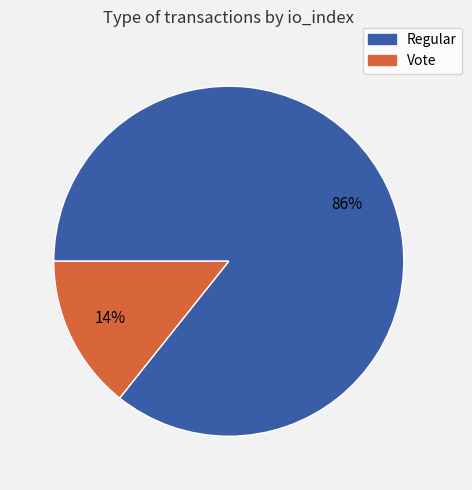

Count the number of slices in the pie.

2